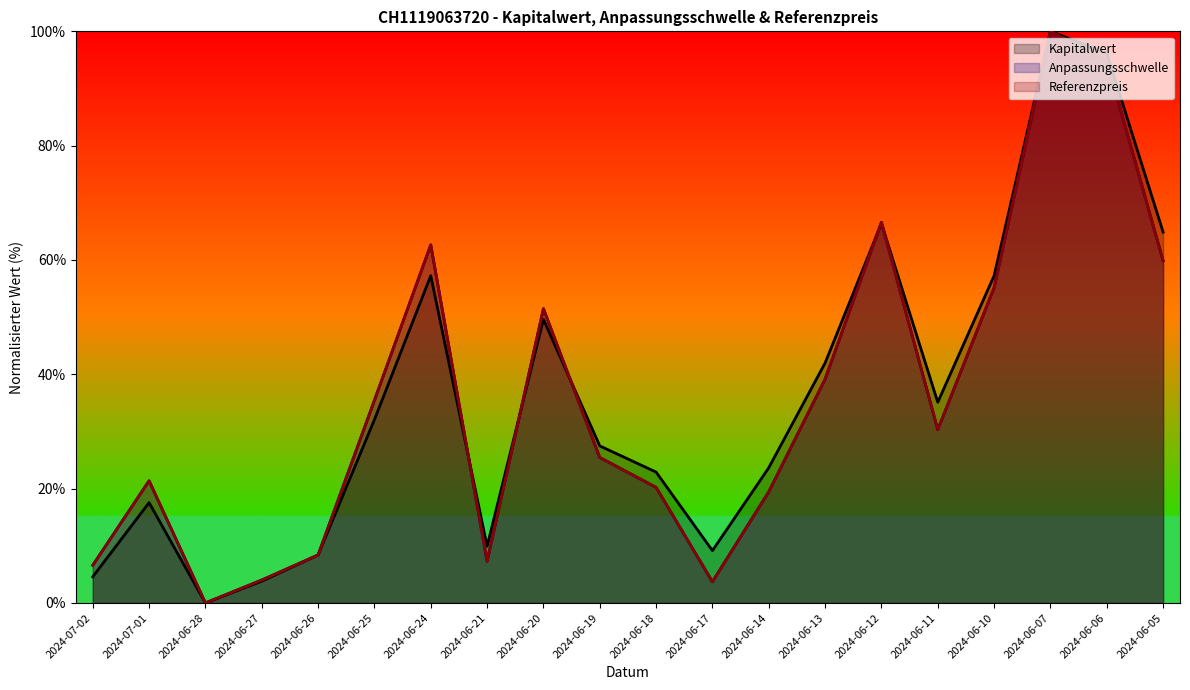

Is the value of Kapitalwert at 2024-06-21 greater than the value of Referenzpreis at 2024-06-07?

No